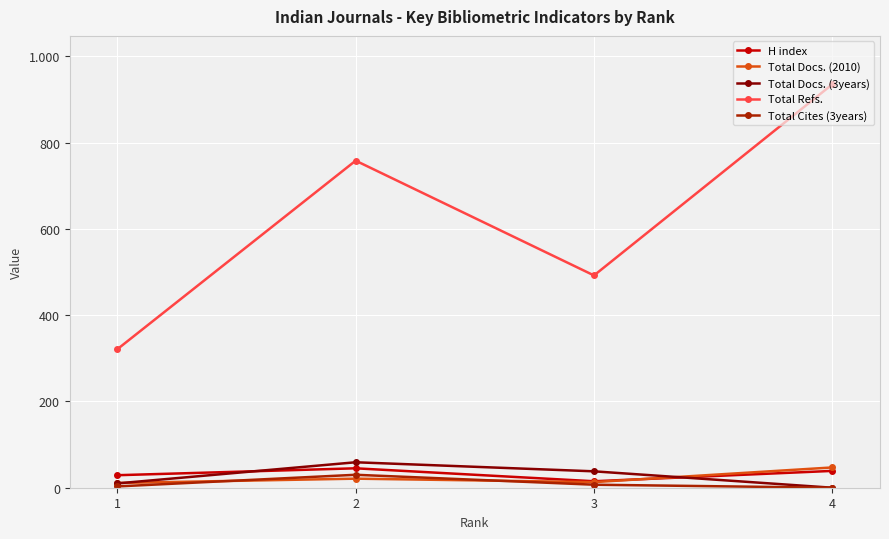

At which category is the sum across all series the highest?

4